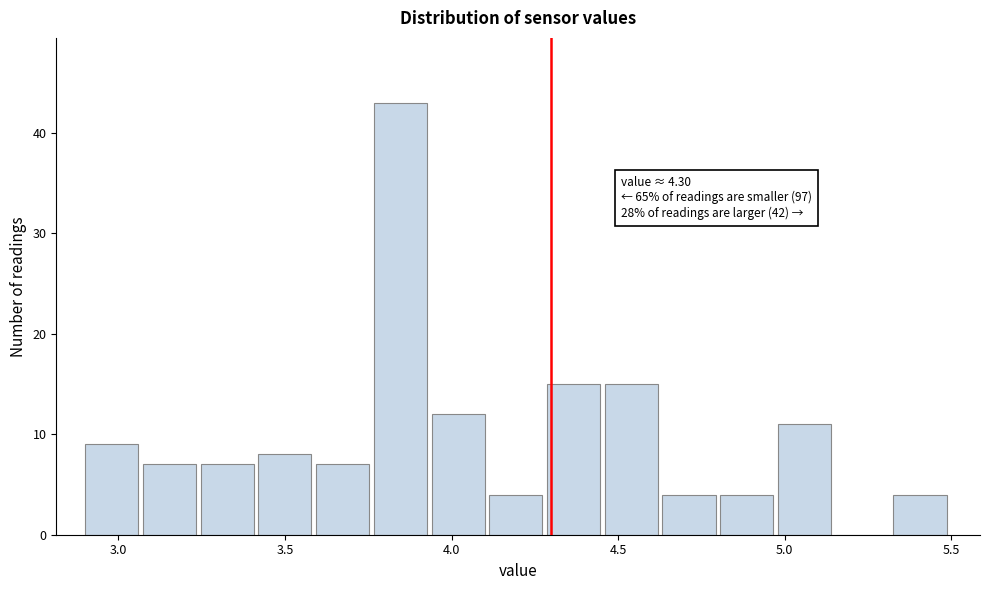

Around what value on the x-axis is the tallest bar? Give the approximate position of its centre, as read against the axis.

3.85